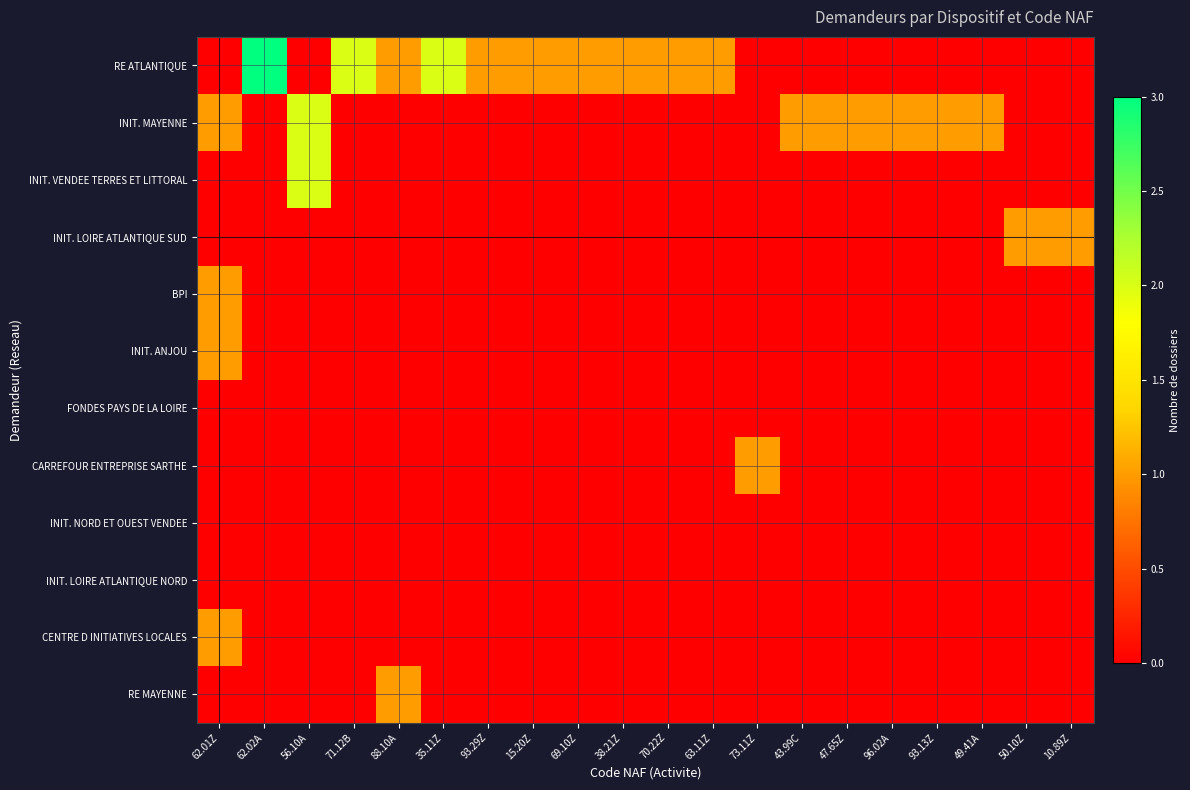

At which category is the sum across all series the highest?

62.01Z